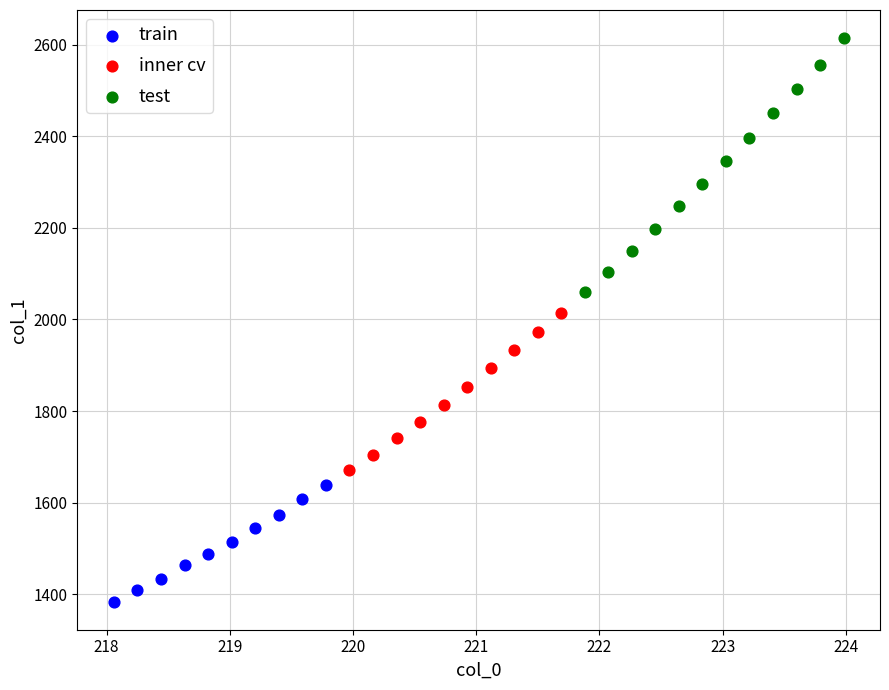

Which series has the widest spread of Y values?

test